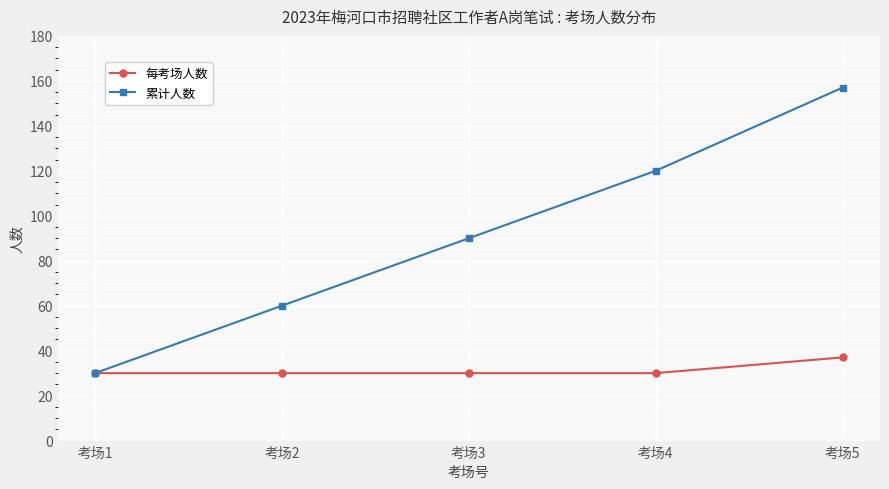

At which label is 累计人数 closest to 93?

考场3